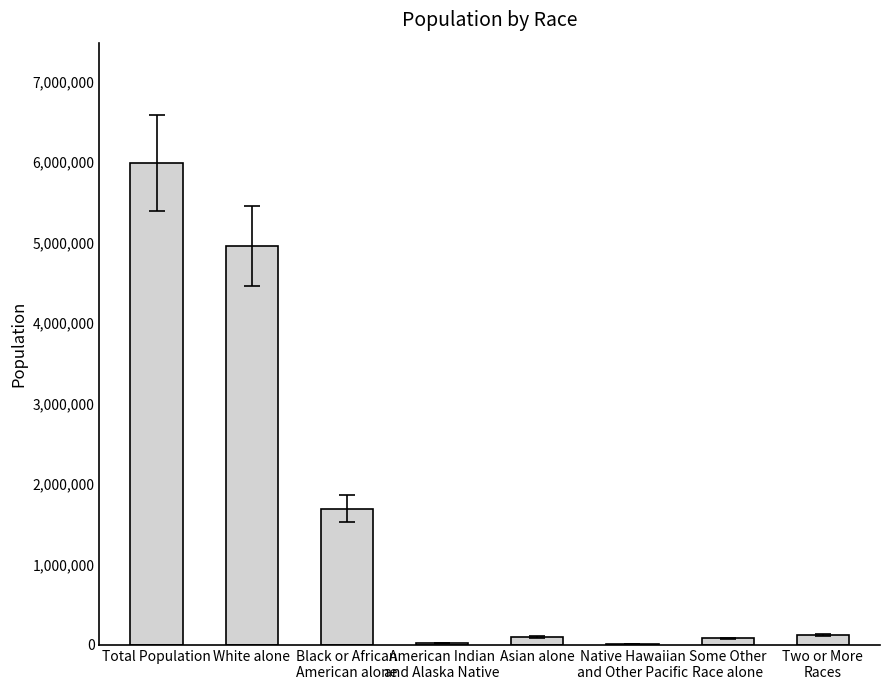

The value at Total Population is 5988927. True or false?

True